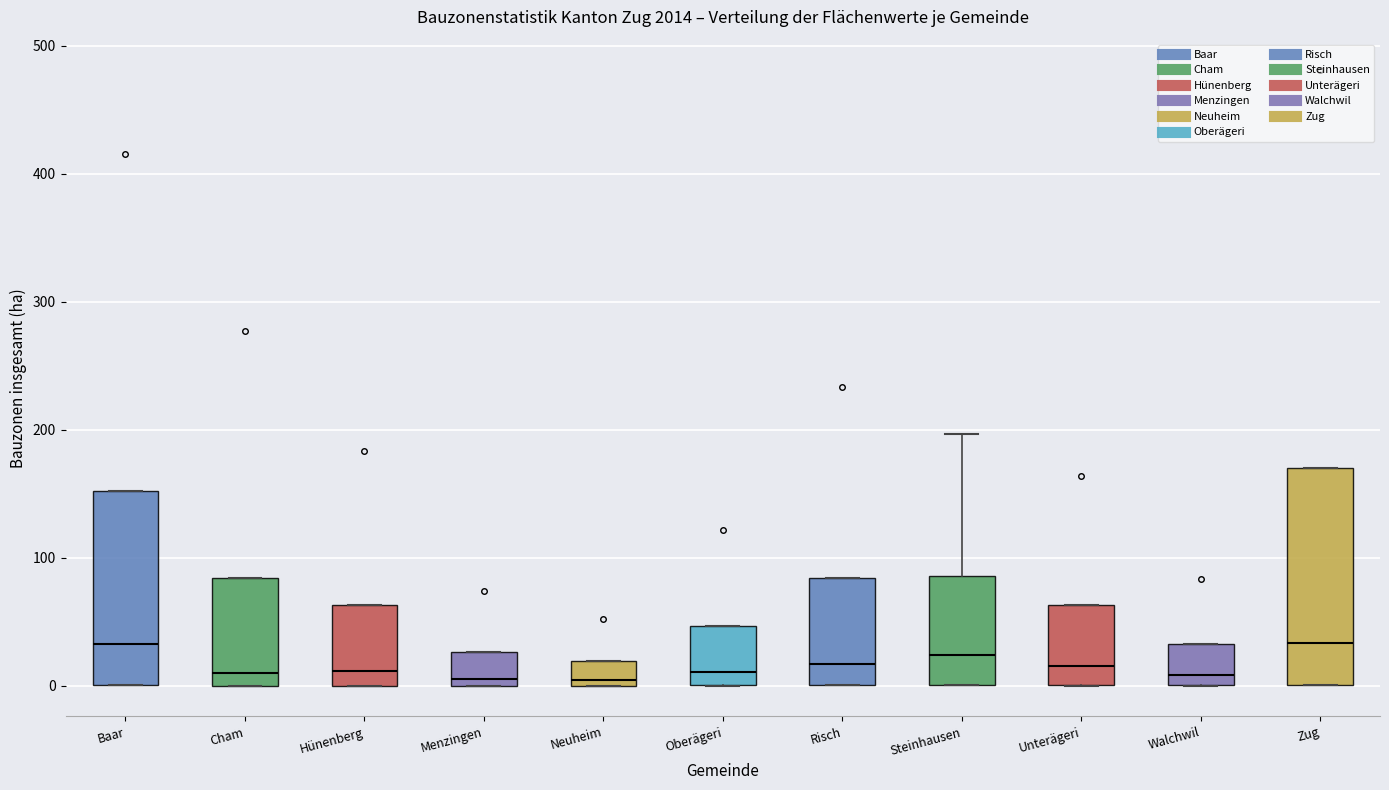

Reading left to right, transcribe this box plot: for each box, give where its median line is, the range the box spans, and where its two whiskers end, as read against the y-axis. The values are not printed on the chart, so give them approximately, as read against the axis.

Baar: median 30, box 0 to 150, whiskers 0 to 150
Cham: median 10, box 0 to 80, whiskers 0 to 80
Hünenberg: median 10, box 0 to 60, whiskers 0 to 60
Menzingen: median 10, box 0 to 30, whiskers 0 to 30
Neuheim: median 0 (just above the box's lower edge), box 0 to 20, whiskers 0 to 20
Oberägeri: median 10, box 0 to 50, whiskers 0 to 50
Risch: median 20, box 0 to 80, whiskers 0 to 80
Steinhausen: median 20, box 0 to 90, whiskers 0 to 200
Unterägeri: median 20, box 0 to 60, whiskers 0 to 60
Walchwil: median 10, box 0 to 30, whiskers 0 to 30
Zug: median 30, box 0 to 170, whiskers 0 to 170